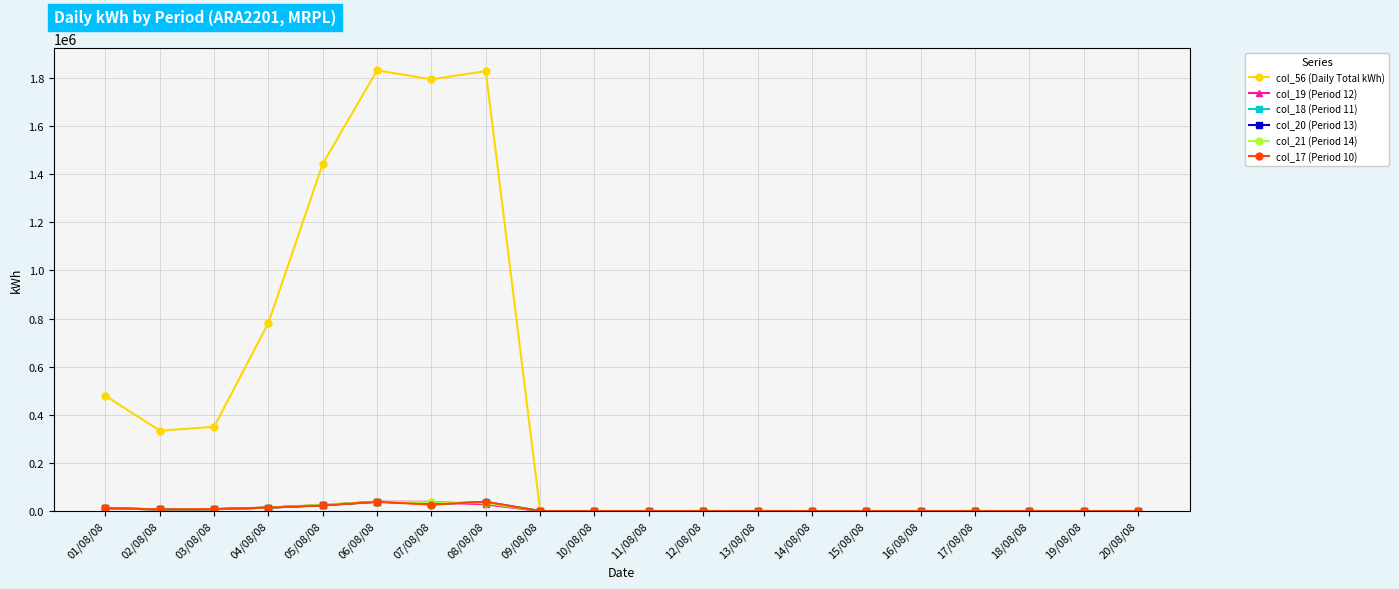

Which series has the largest total across all categories?

col_56 (Daily Total kWh)